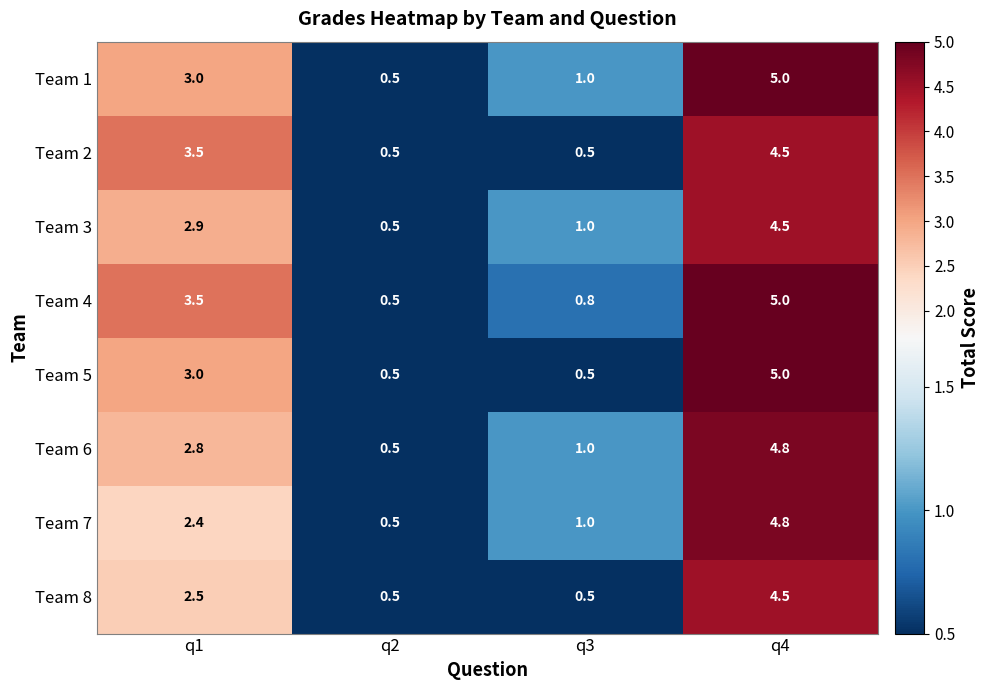

What is the smallest value displayed?

0.5